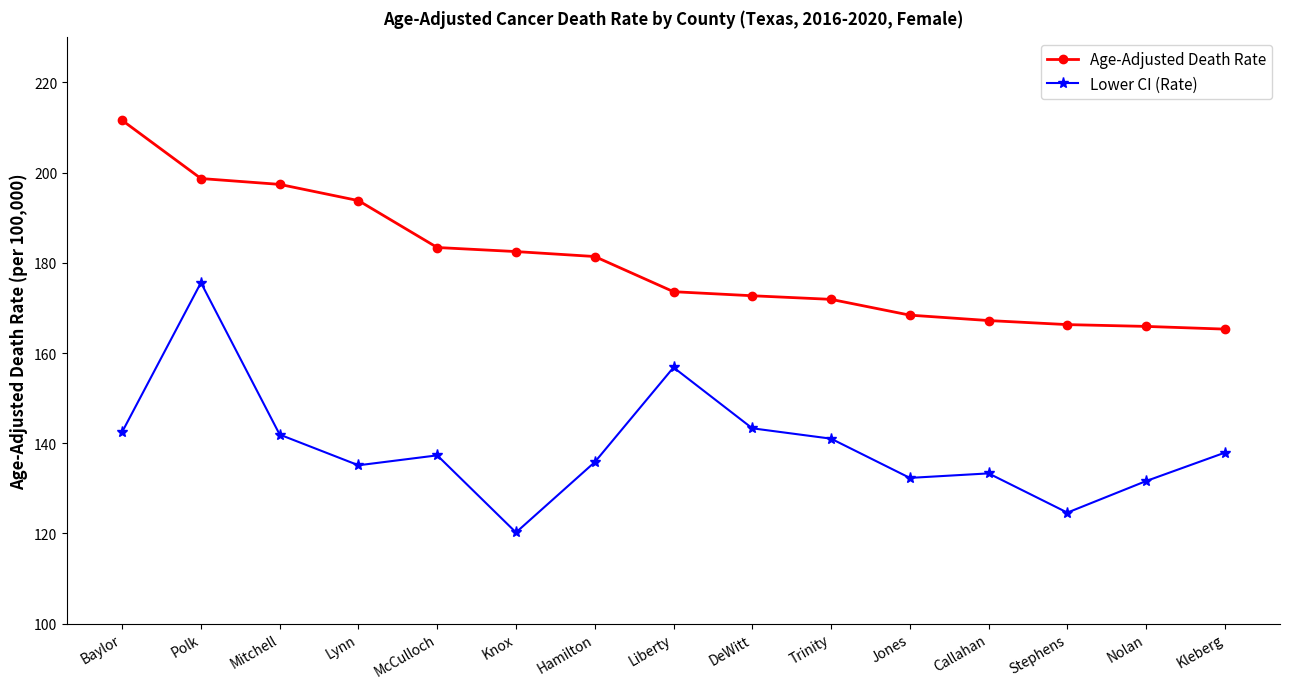

What is the label of the 6th point from the right?

Trinity